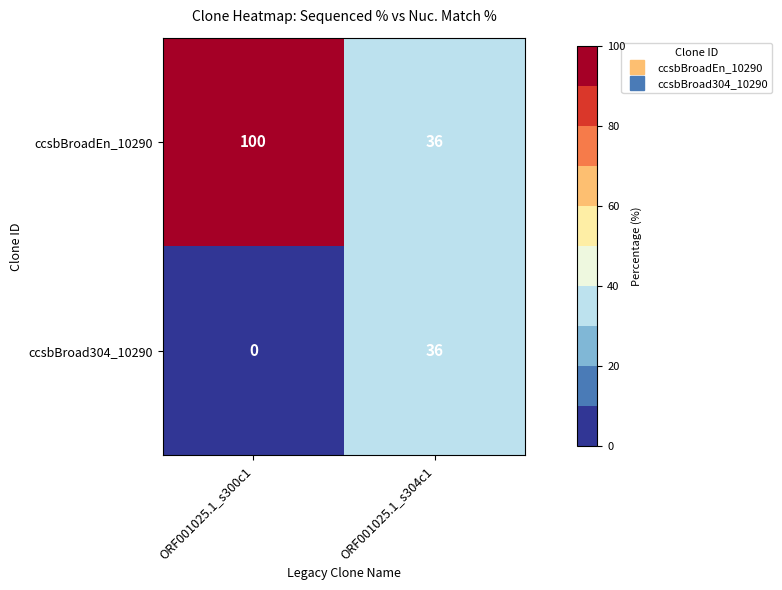

Rank the series at ORF001025.1_s300c1 from lowest to highest value.

ccsbBroad304_10290, ccsbBroadEn_10290